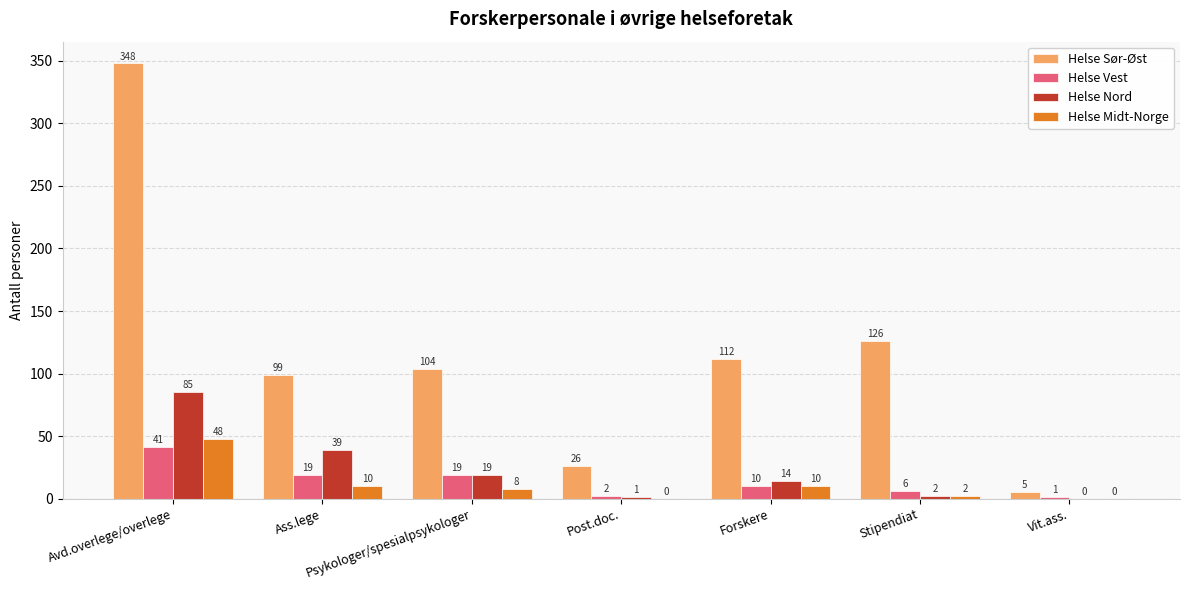

Where is Helse Sør-Øst nearest to the value 176?

Stipendiat